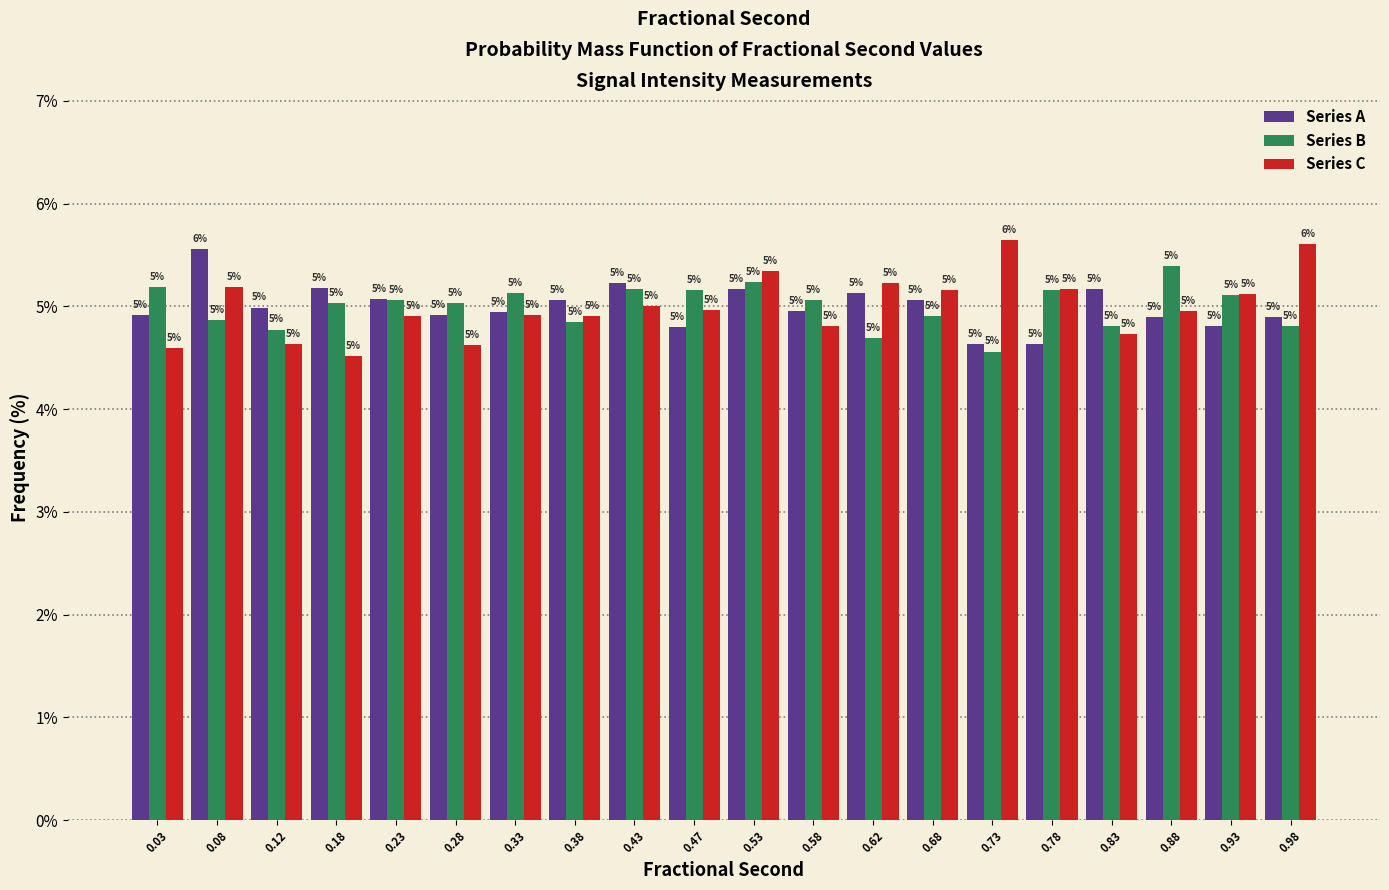

In the Series A series, which range on the x-axis has the tallest bar?

0.05 to 0.10